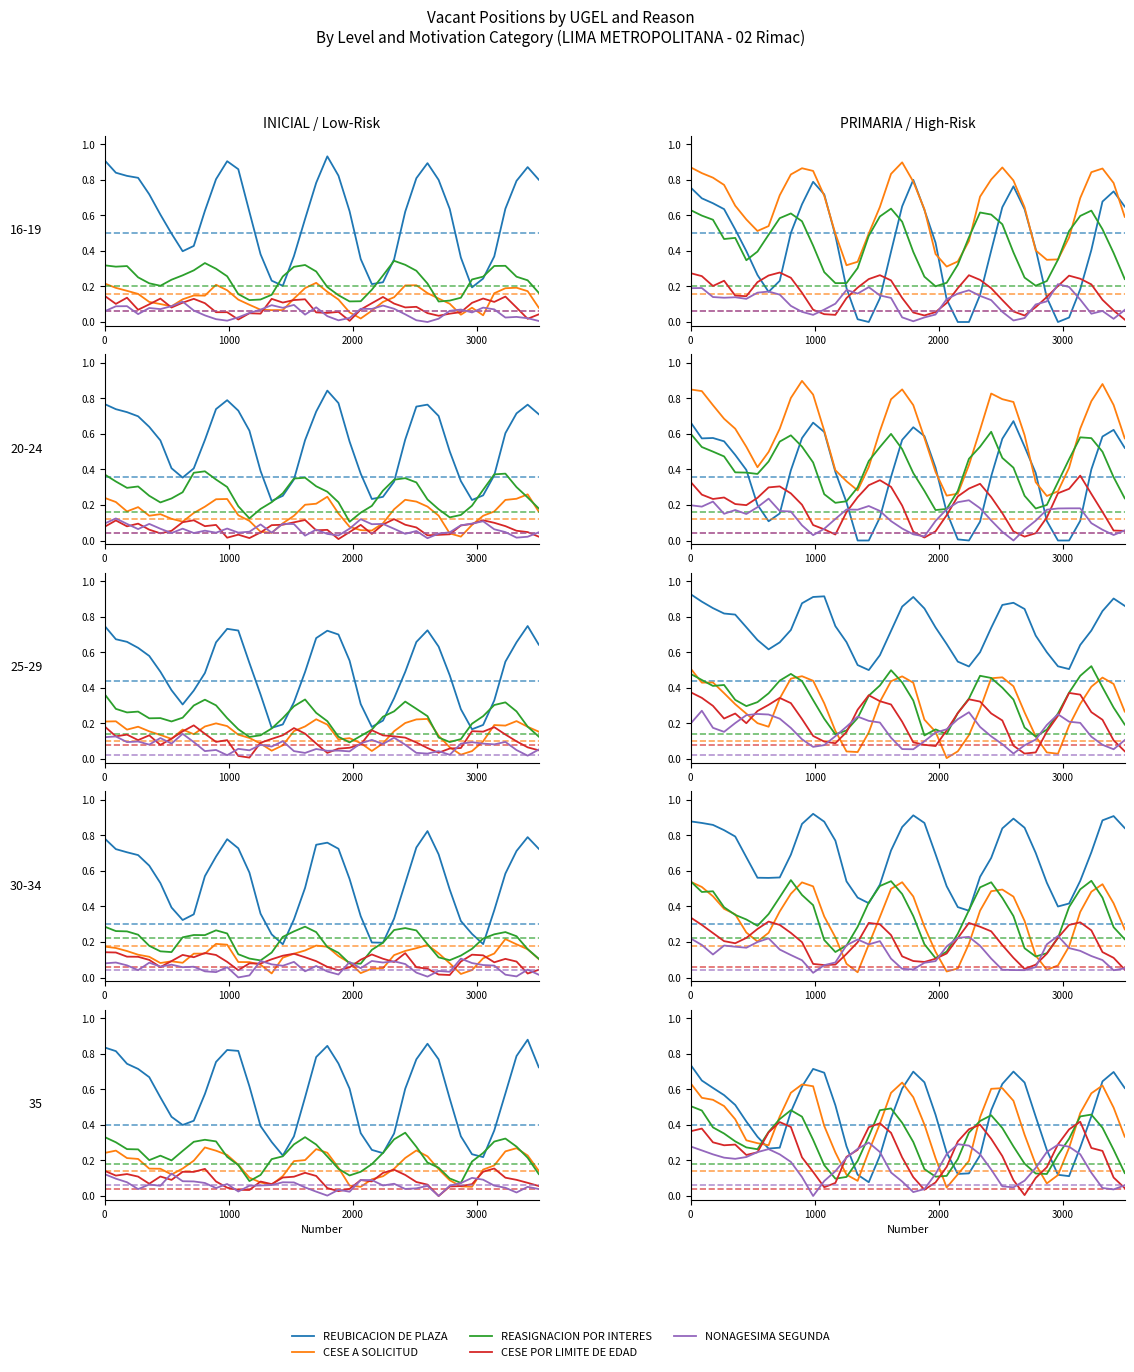

In REUBICACION DE PLAZA, how many points are higher than both neighbors (excluding endpoints)?

4